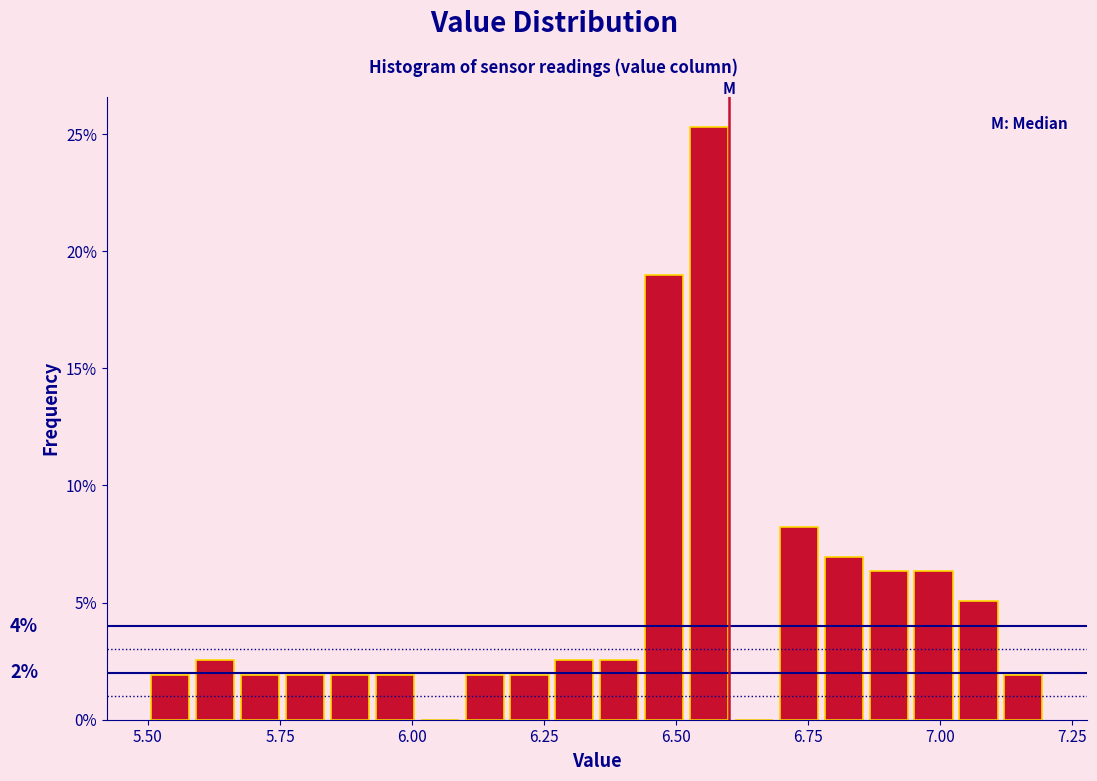

Read against the x-axis, roughly where is the centre of the tallest bar?

6.55